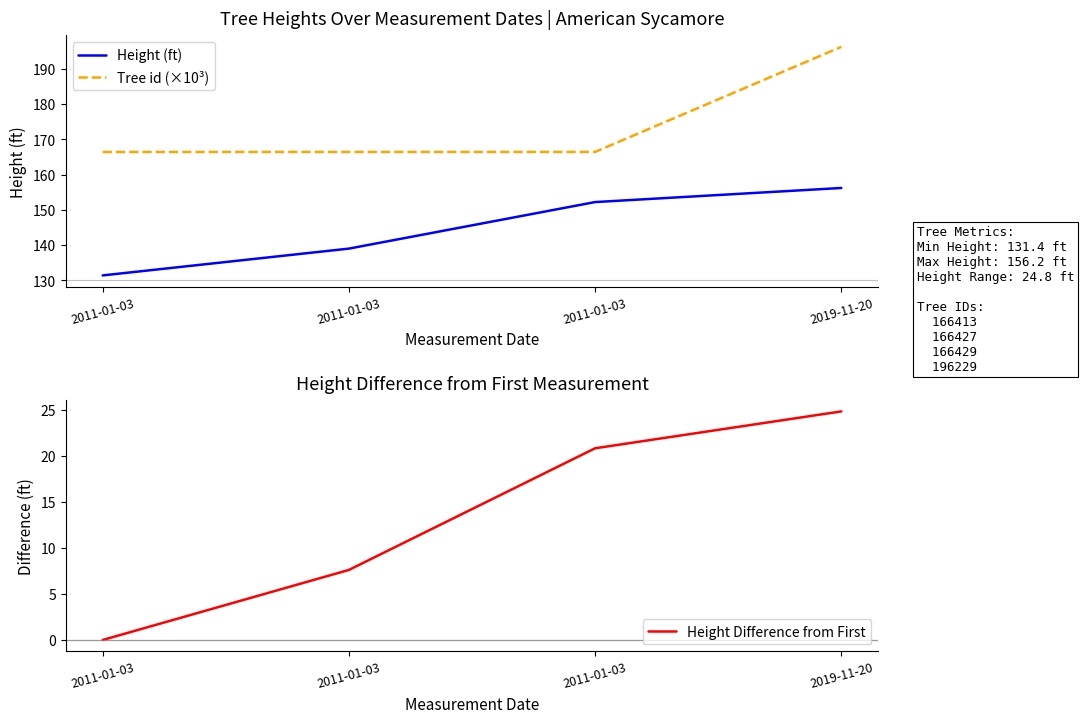

Count the number of categories in the chart.

4